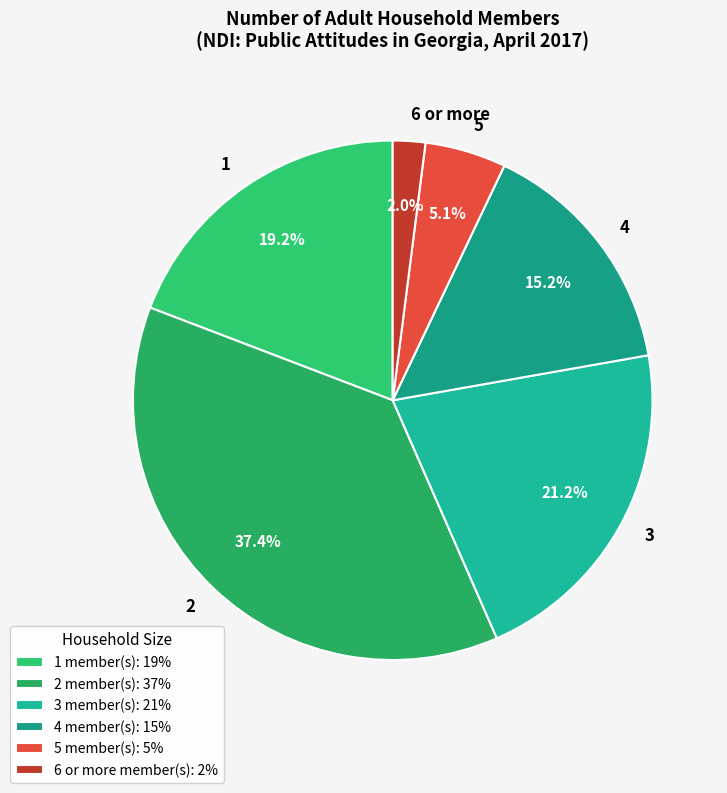

How many segments does this pie chart have?

6